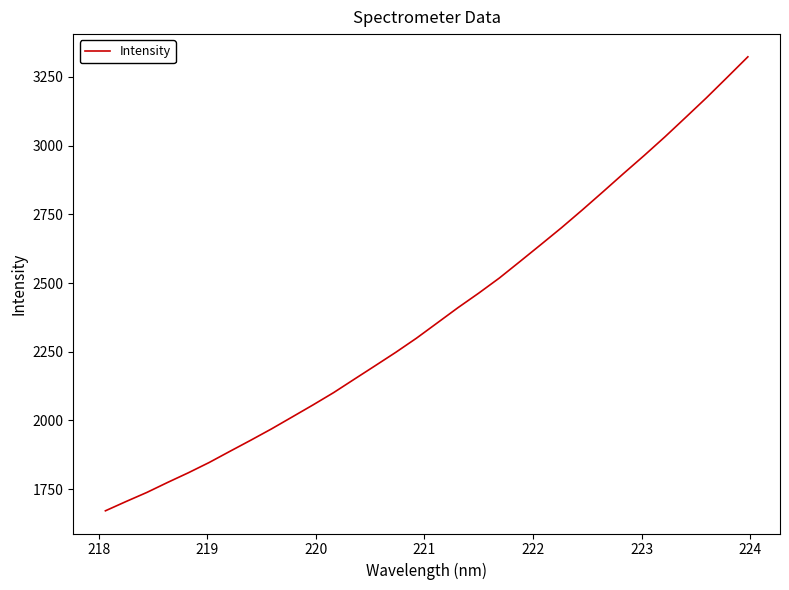

Does the chart have visible grid lines?

No